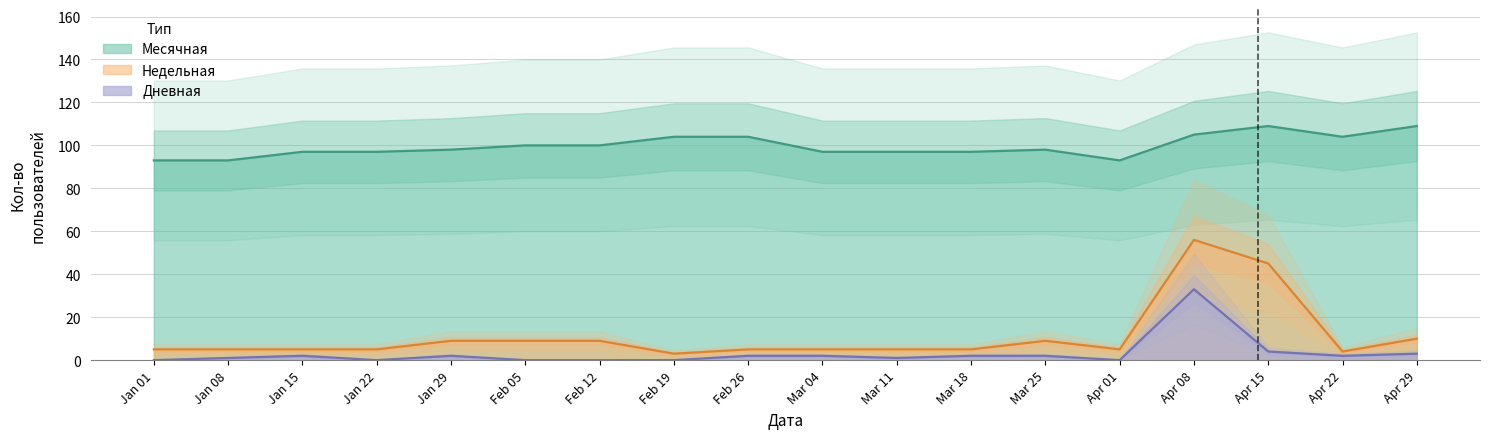

Between Mar 11 and Apr 22, which is larger?

Apr 22